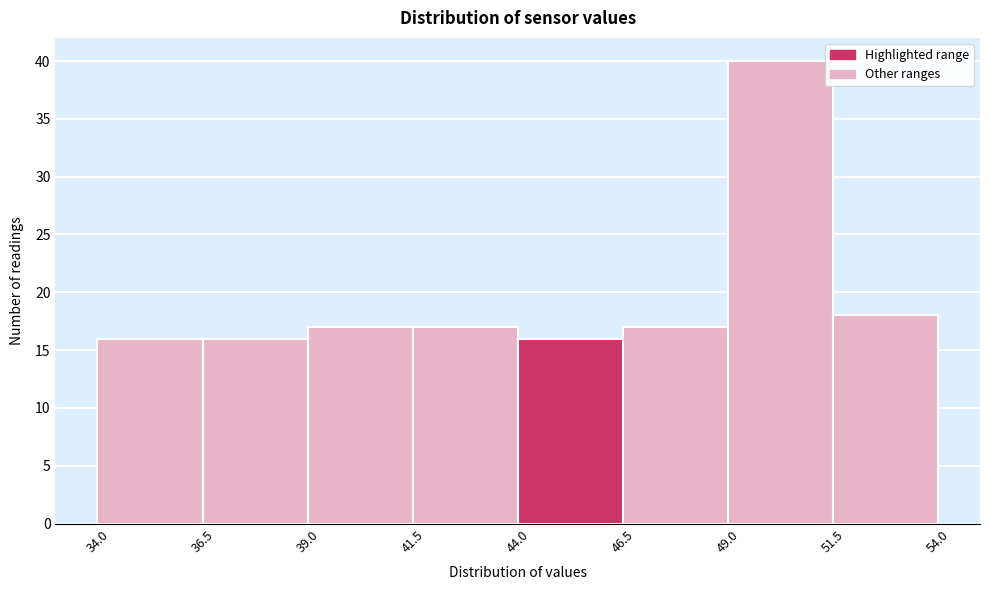

What is the height of the bar covering 36.5 to 39.0 on the x-axis? The values are not printed on the chart, so give them approximately, as read against the axis.

16